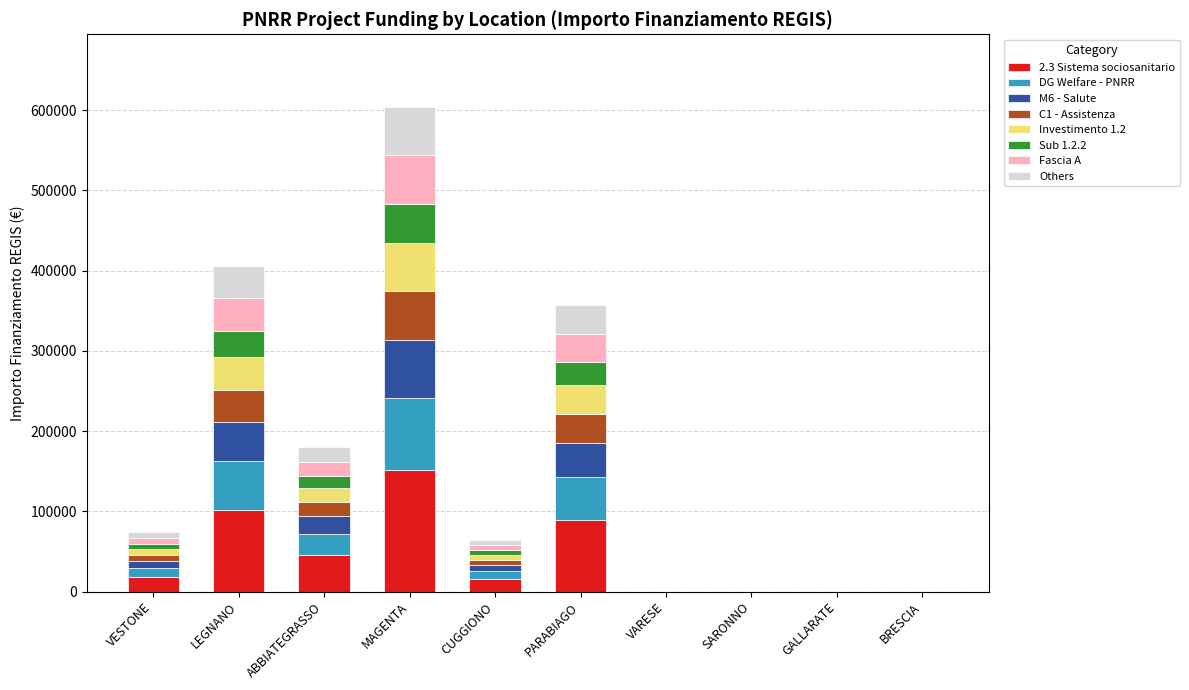

What is the sum of all 2.3 Sistema sociosanitario values?

421242.6